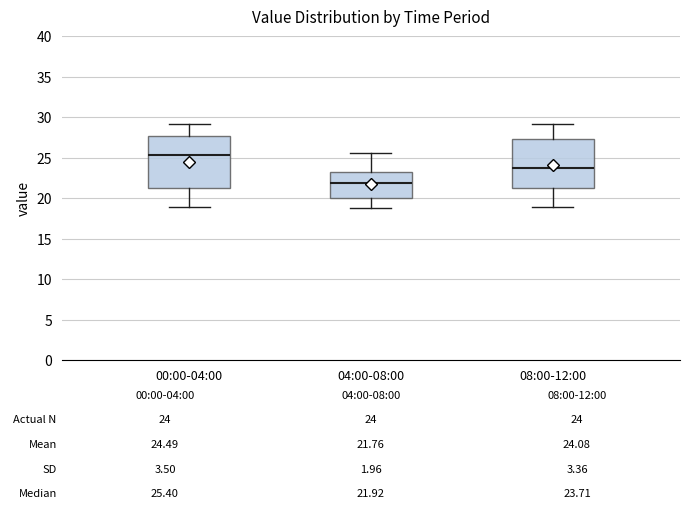

Which box's median line is the highest?

00:00-04:00